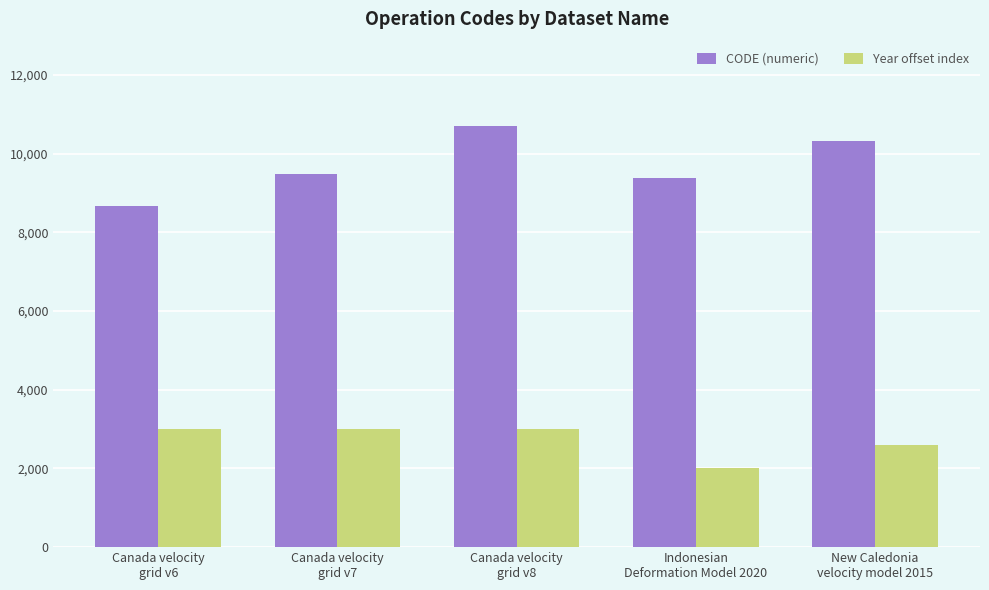

How many data points in Year offset index are less than 3000?

2